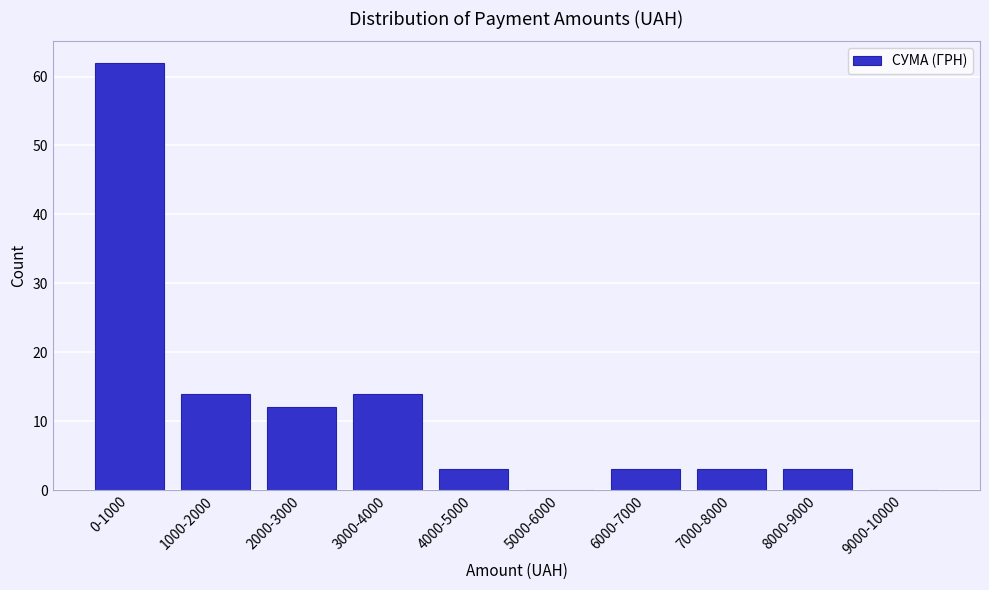

Reading right to left, list all the values displayed in this chart.

9000-10000=0	8000-9000=3	7000-8000=3	6000-7000=3	5000-6000=0	4000-5000=3	3000-4000=14	2000-3000=12	1000-2000=14	0-1000=62